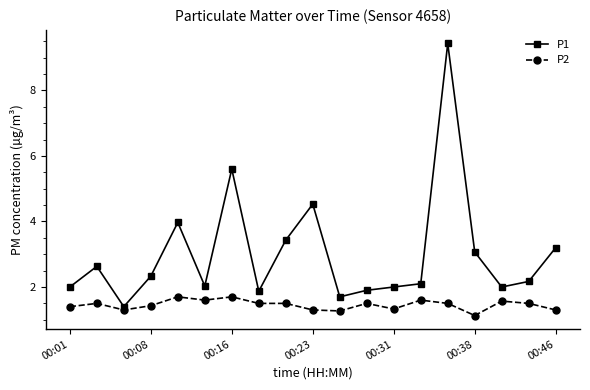

What is the minimum value shown in the chart?

1.1